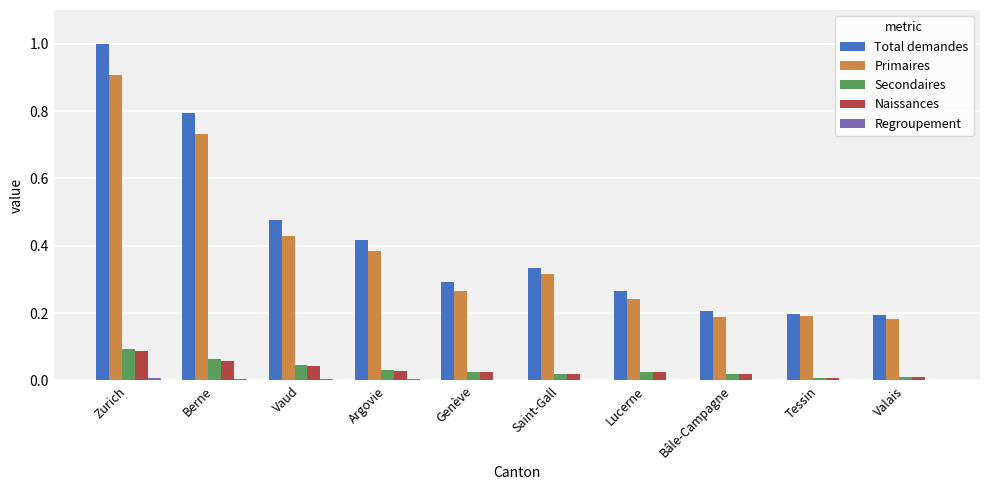

At which category is the sum across all series the highest?

Zurich